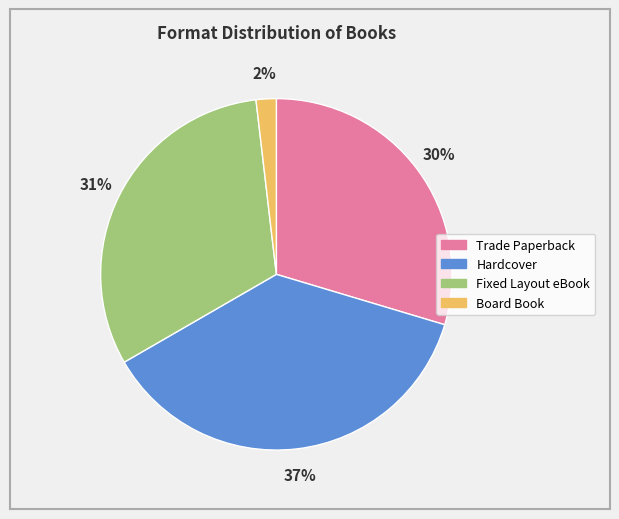

How many slices are in this pie chart?

4